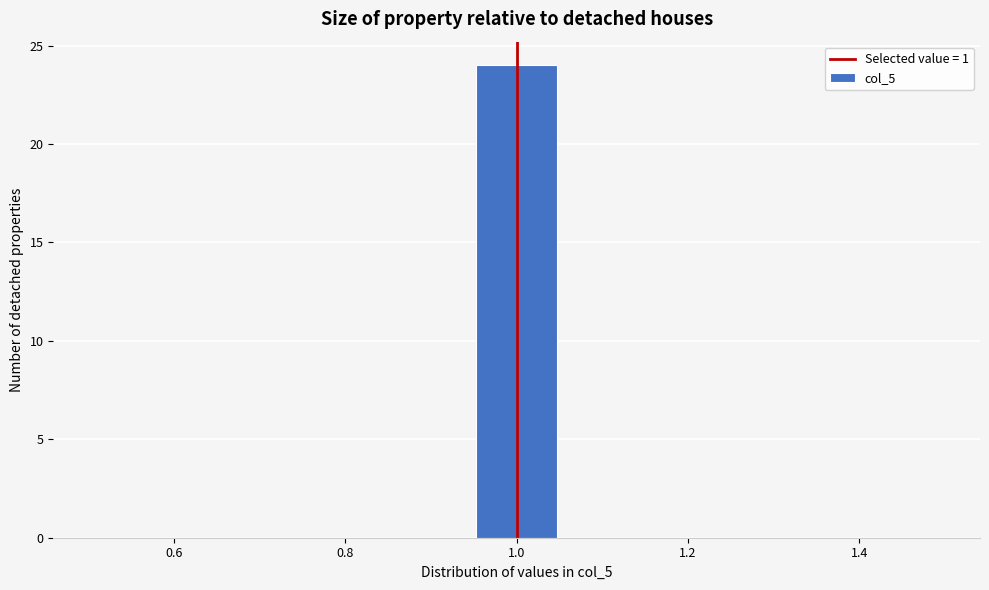

Over which range of the x-axis is the bar tallest?

0.94 to 1.06